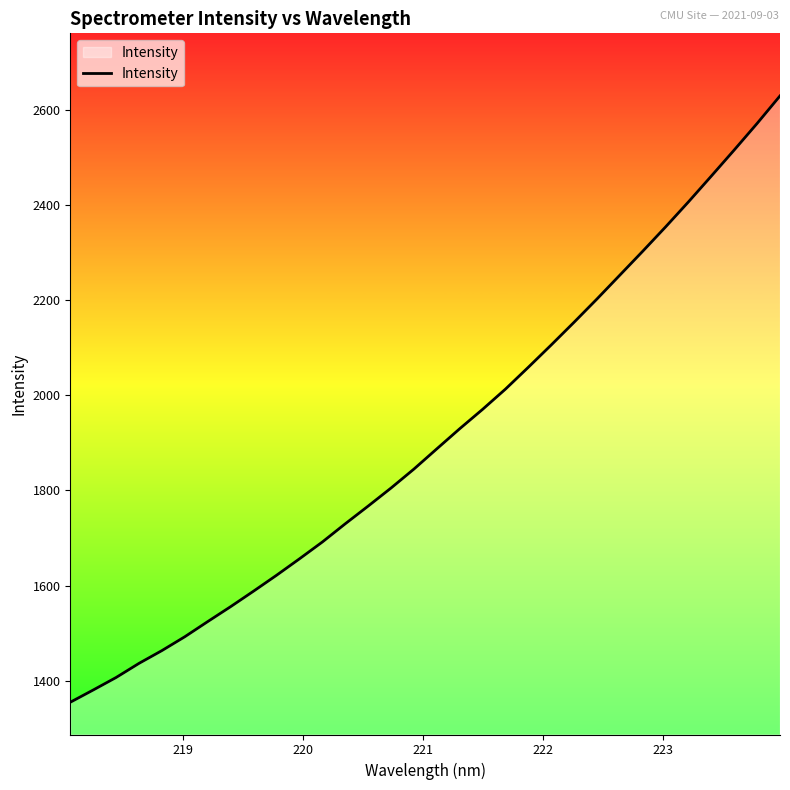

What is the smallest value displayed?

1355.0